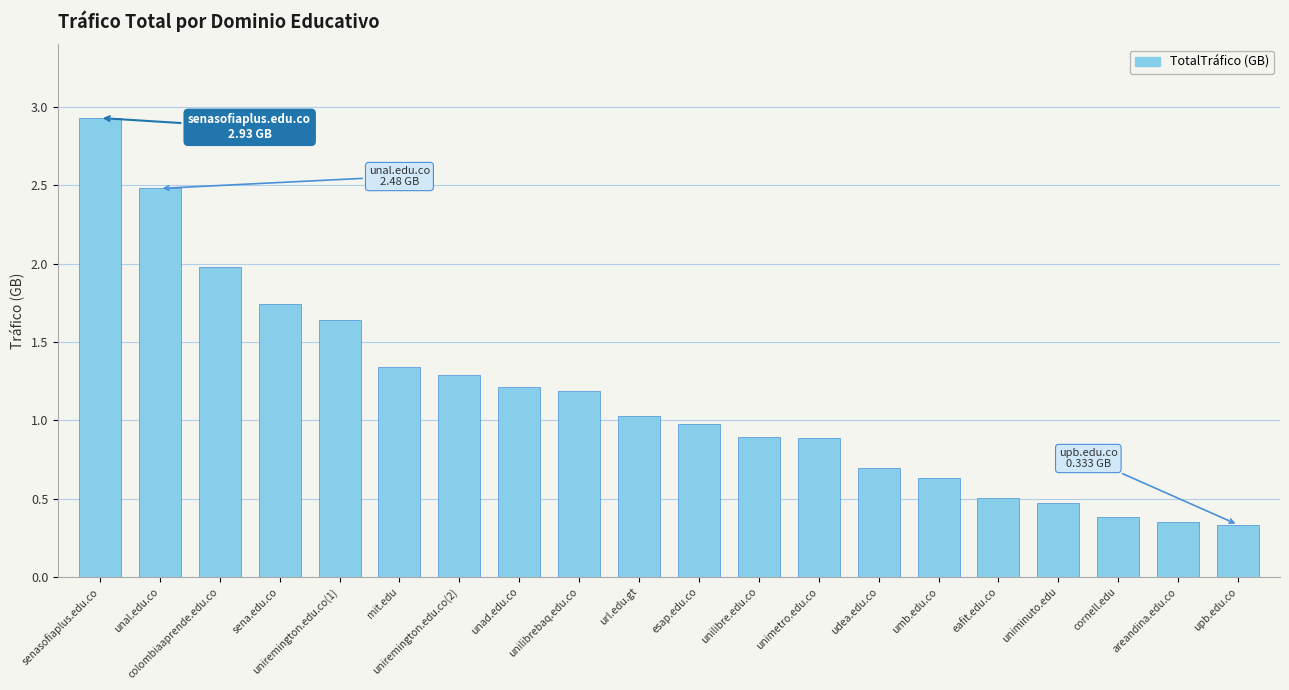

What is the value of the 17th bar from the left?

0.5